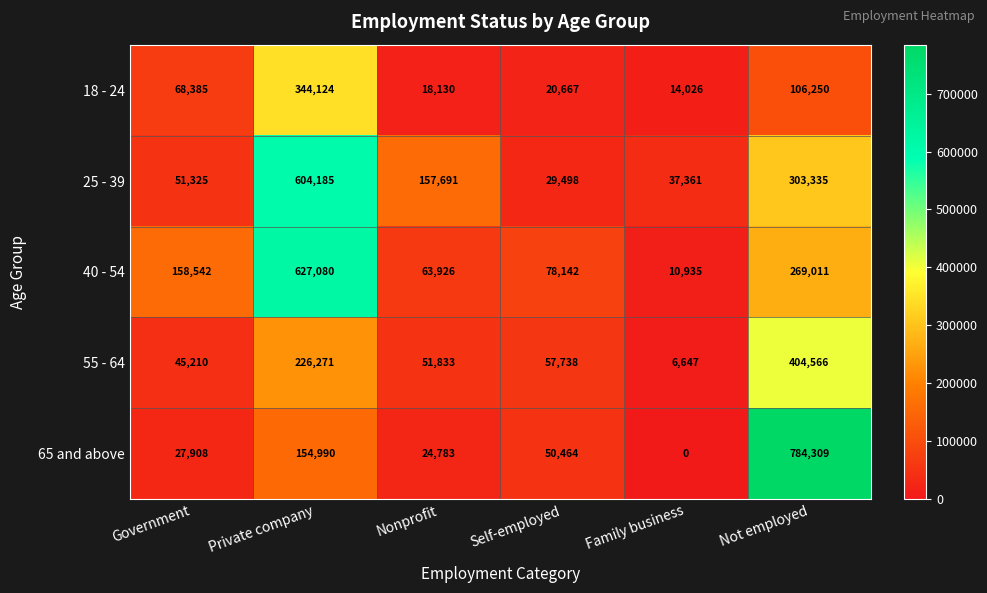

How many data points in 55 - 64 are less than 57738?

3